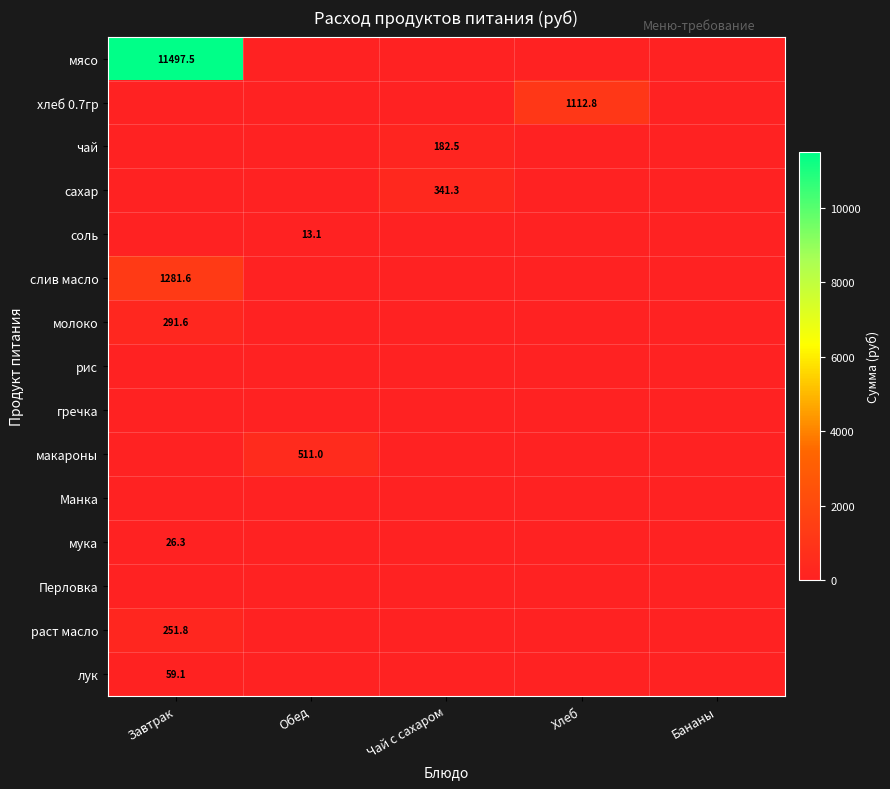

True or false: молоко has a value of 291.6 at Завтрак.

True